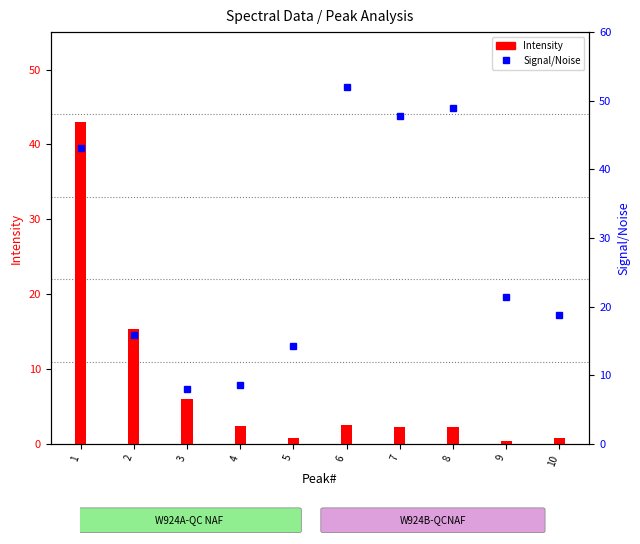

How many data points in Signal/Noise are less than 21?

5